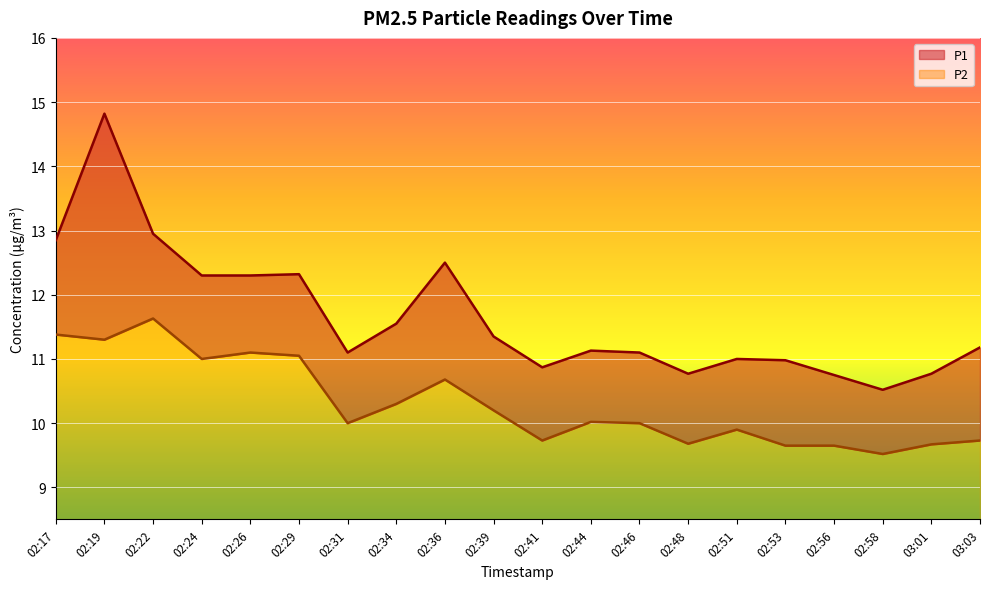

What is the label of the 20th point from the left?

03:03